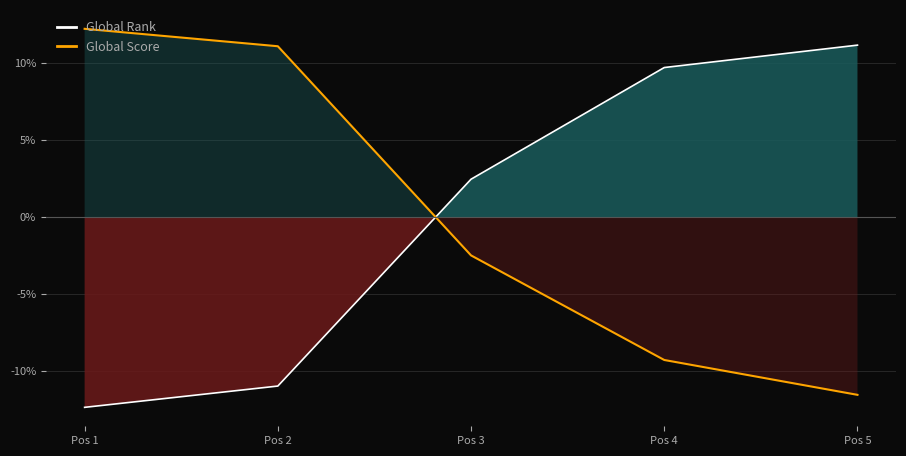

Reading left to right, extract all data points from this chart.

Global Rank: Pos 1=-12.4	Pos 2=-11.0	Pos 3=2.5	Pos 4=9.7	Pos 5=11.2
Global Score: Pos 1=12.2	Pos 2=11.1	Pos 3=-2.5	Pos 4=-9.3	Pos 5=-11.6